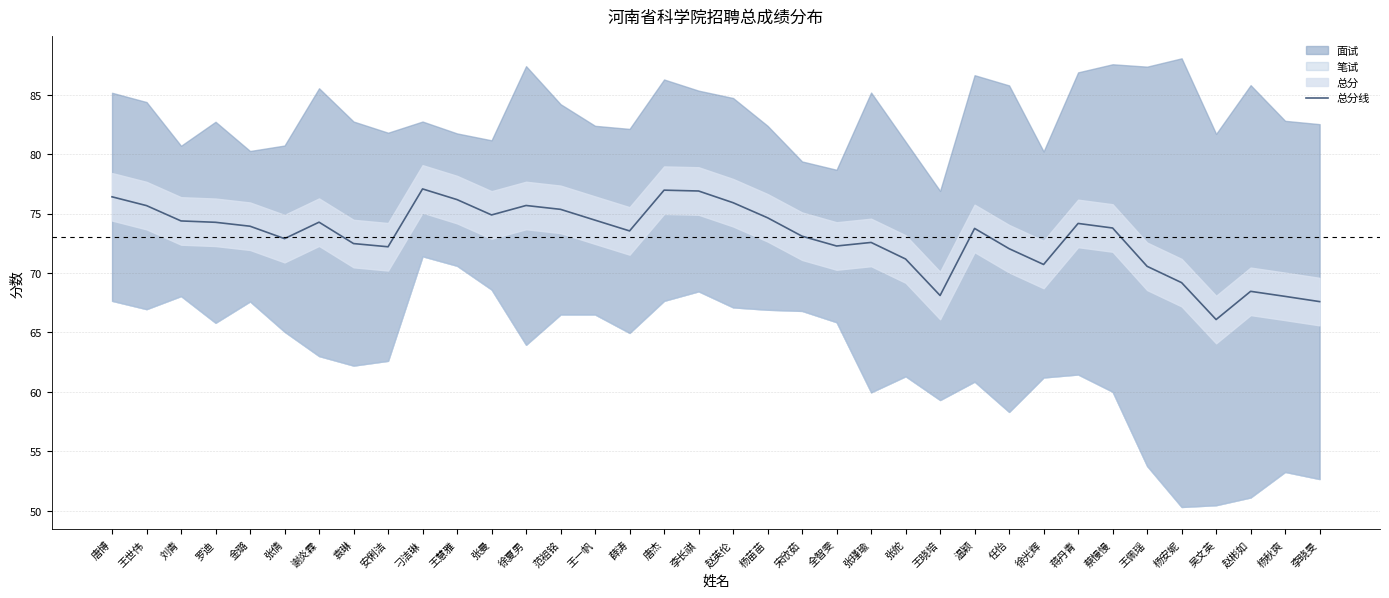

How many lines are shown in the chart?

1